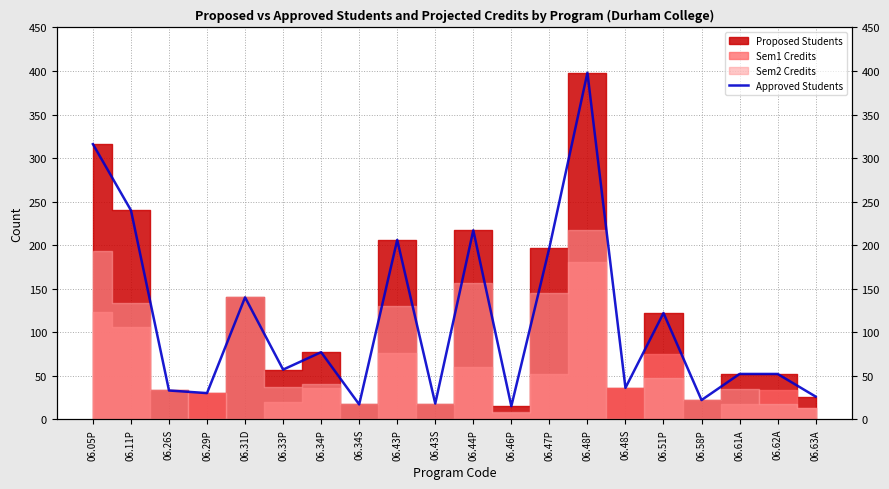

What is the difference between the second highest and minimum values?

301